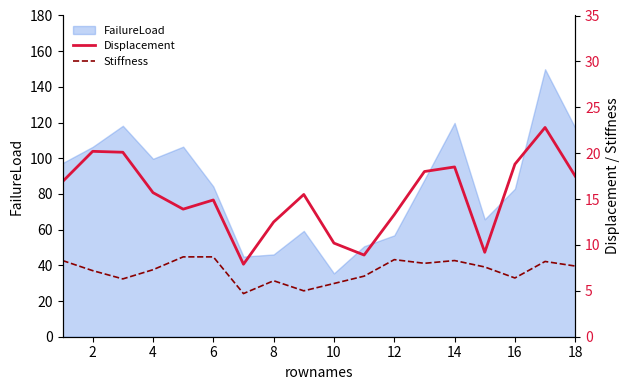

What is the highest value of the FailureLoad series?

149.9